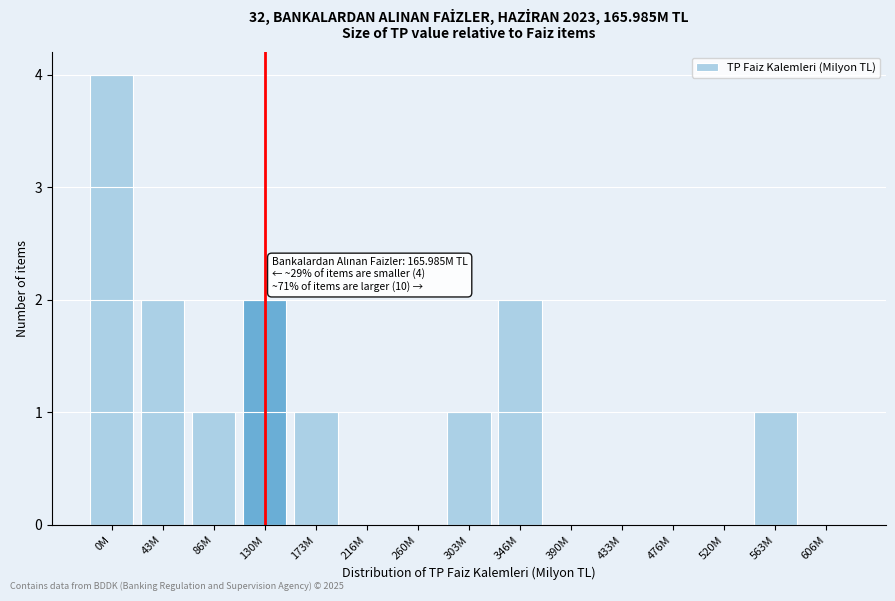

Reading left to right, extract all data points from this chart.

0M=4	43M=2	86M=1	130M=2	173M=1	216M=0	260M=0	303M=1	346M=2	390M=0	433M=0	476M=0	520M=0	563M=1	606M=0